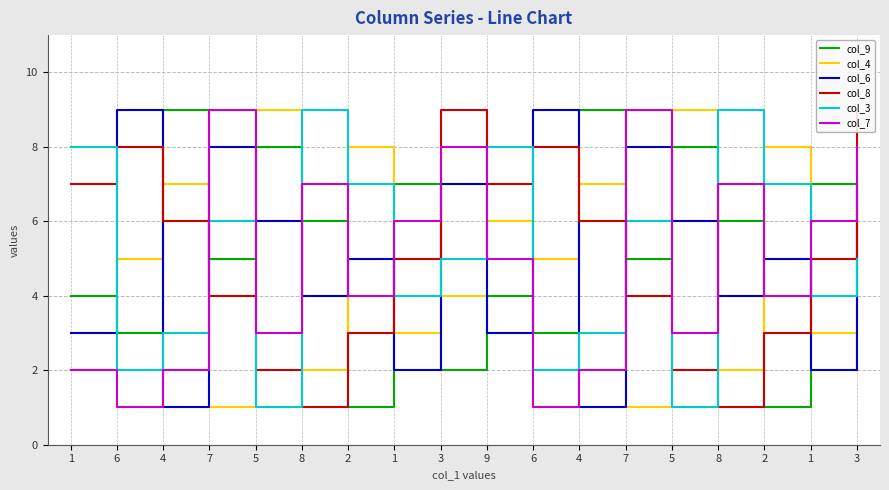

After their last crossing, which series has the higher values: col_9 or col_4?

col_4